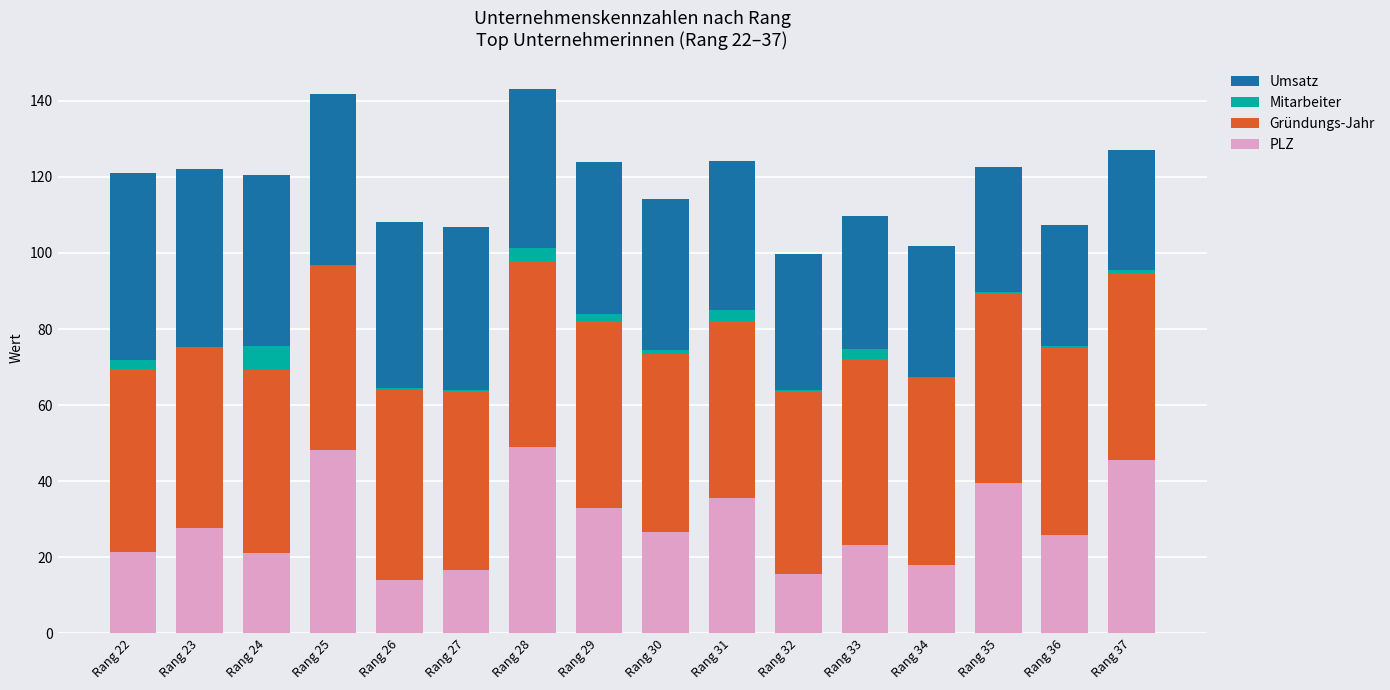

What is the average value of the PLZ series?

28.8